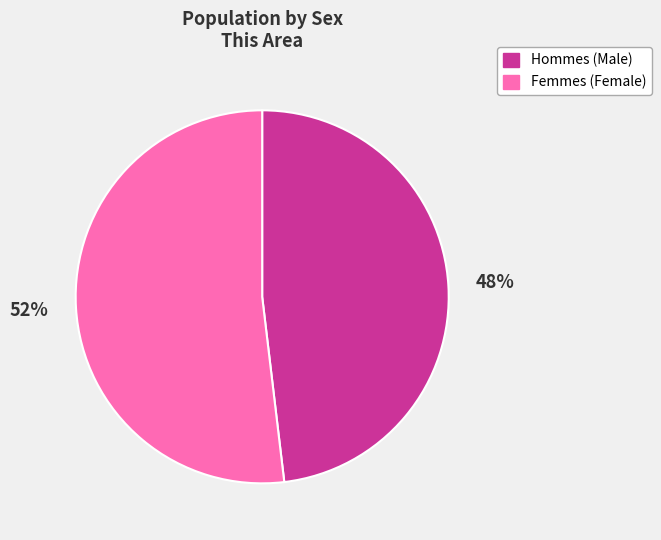

To the nearest percent, what is the difference between the largest and smallest slice percentages?

4%